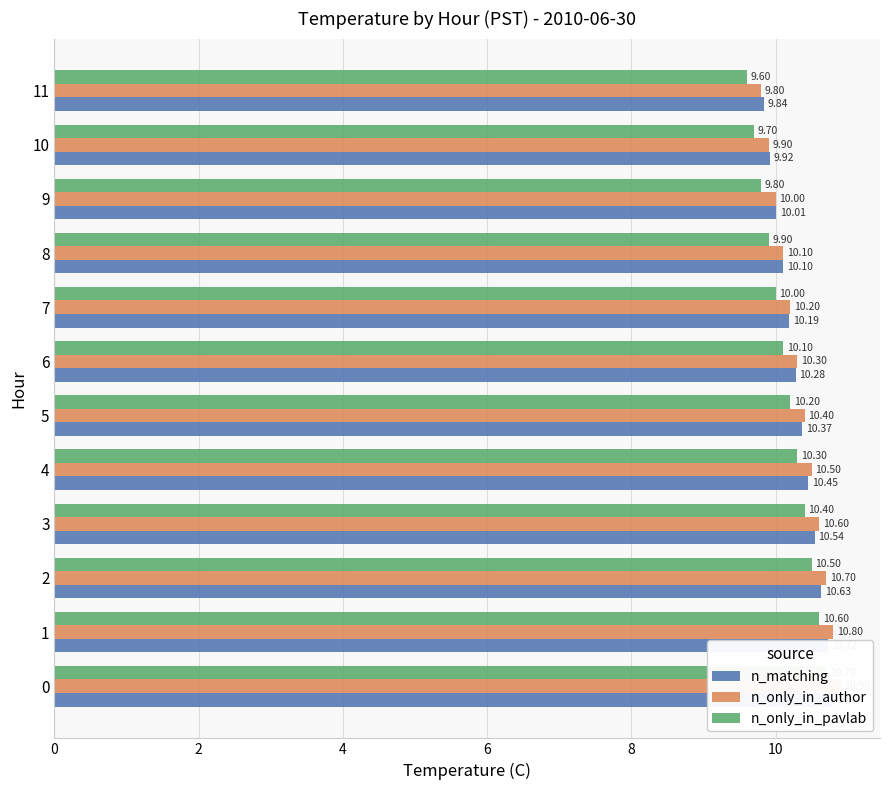

Reading left to right, list all the values displayed in this chart.

n_matching: 10.8	10.7	10.6	10.5	10.4	10.4	10.3	10.2	10.1	10.0	9.9	9.8
n_only_in_author: 10.9	10.8	10.7	10.6	10.5	10.4	10.3	10.2	10.1	10.0	9.9	9.8
n_only_in_pavlab: 10.7	10.6	10.5	10.4	10.3	10.2	10.1	10.0	9.9	9.8	9.7	9.6